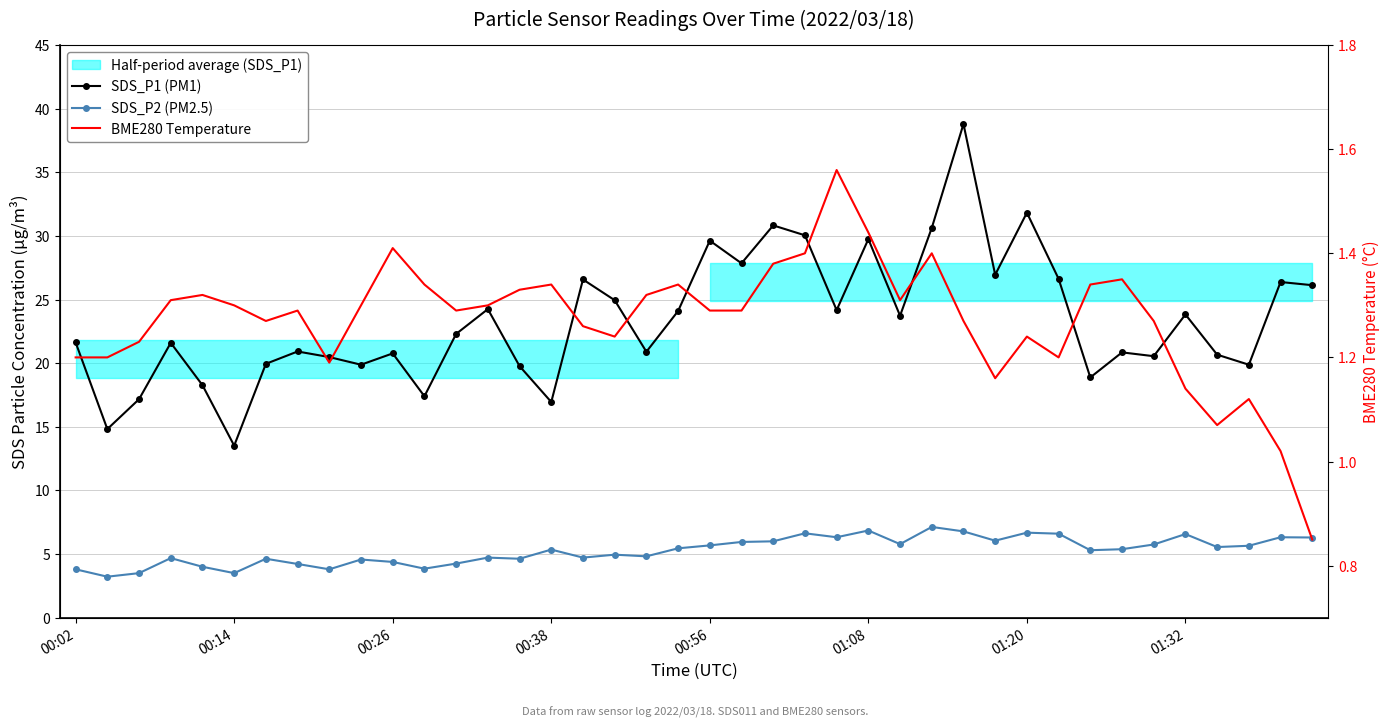

Does the chart have visible grid lines?

Yes